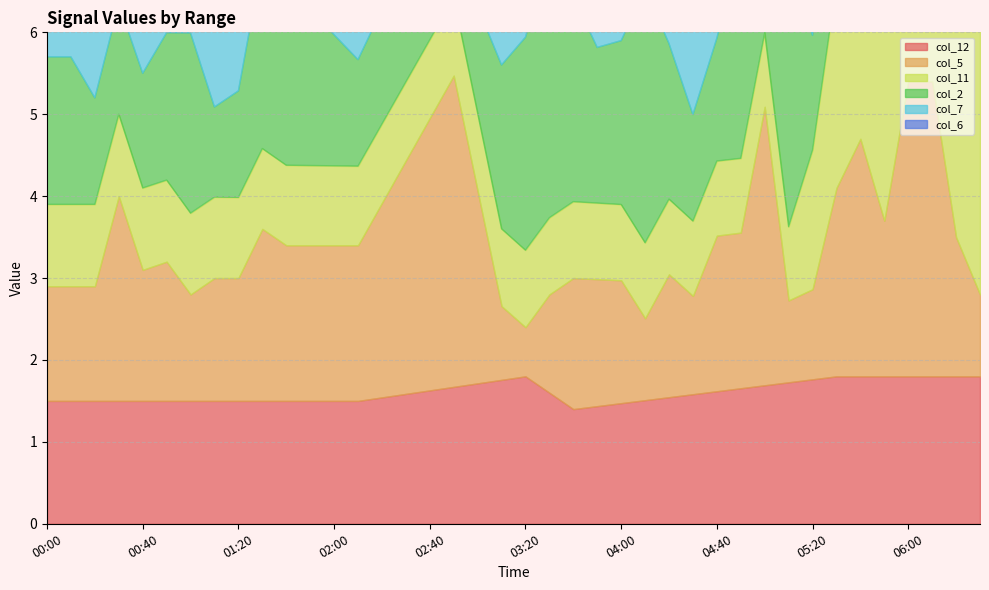

What are all the series names shown in the legend?

col_12, col_5, col_11, col_2, col_7, col_6